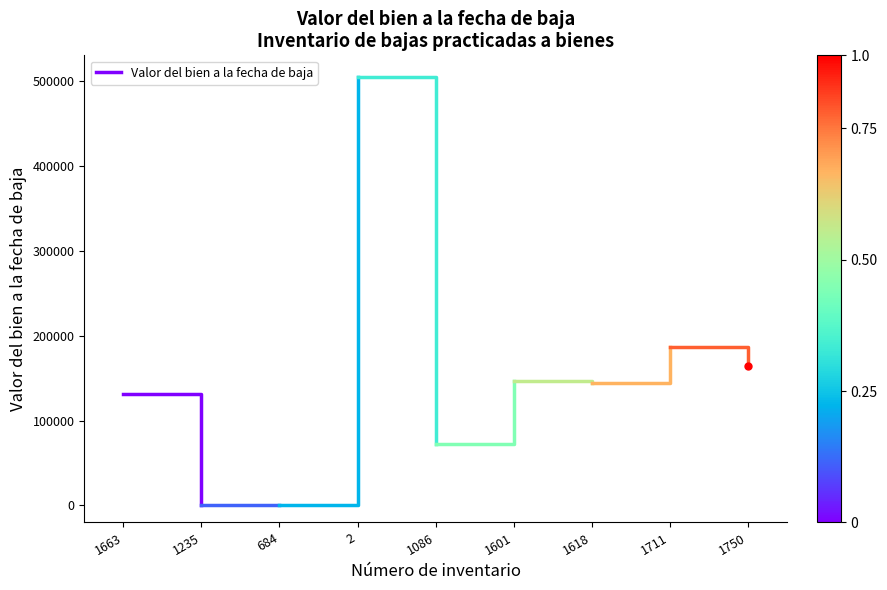

What is the difference between the maximum and minimum values?

131532.0